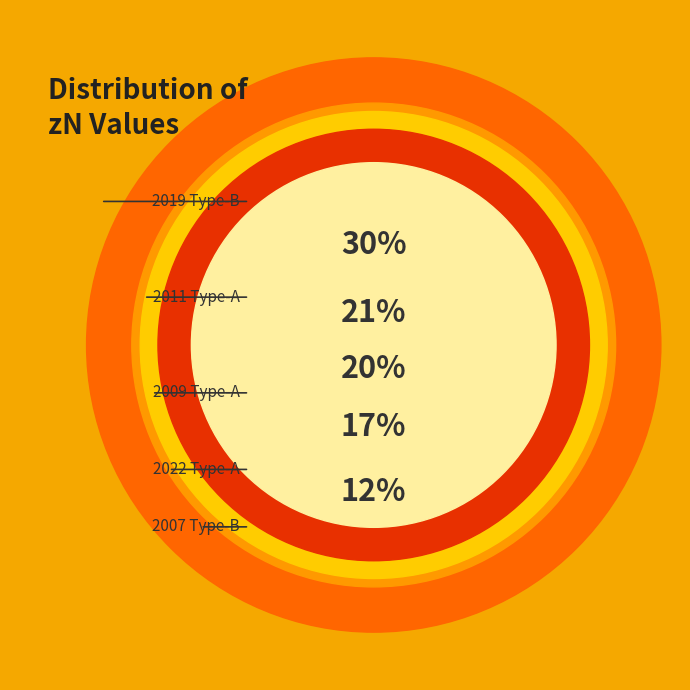

Rank the categories by value from lowest to highest.

¢h(2007), ¢±¢Ìº(2022), ¢±¢Ìº(2009), ¢±¢Ìº(2011), ¢h(2019)